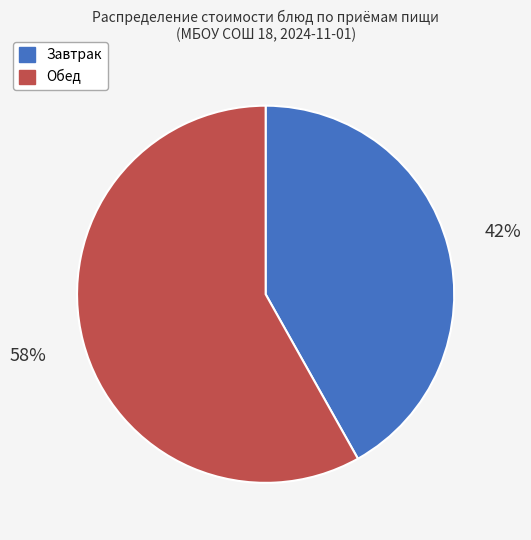

Does any single category account for the majority?

Yes